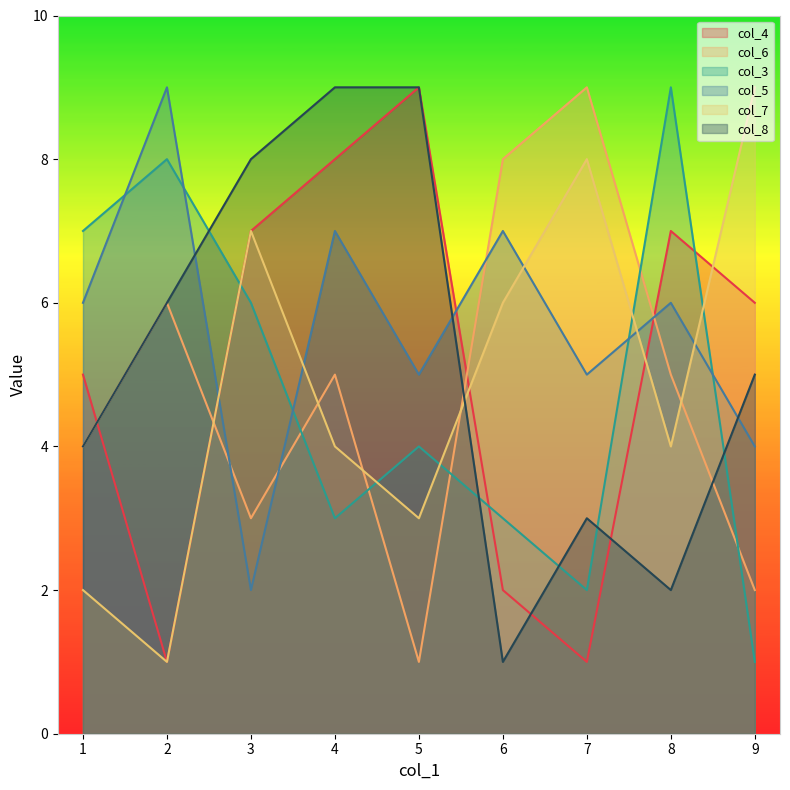

How many col_7 values are between 3 and 7?

5